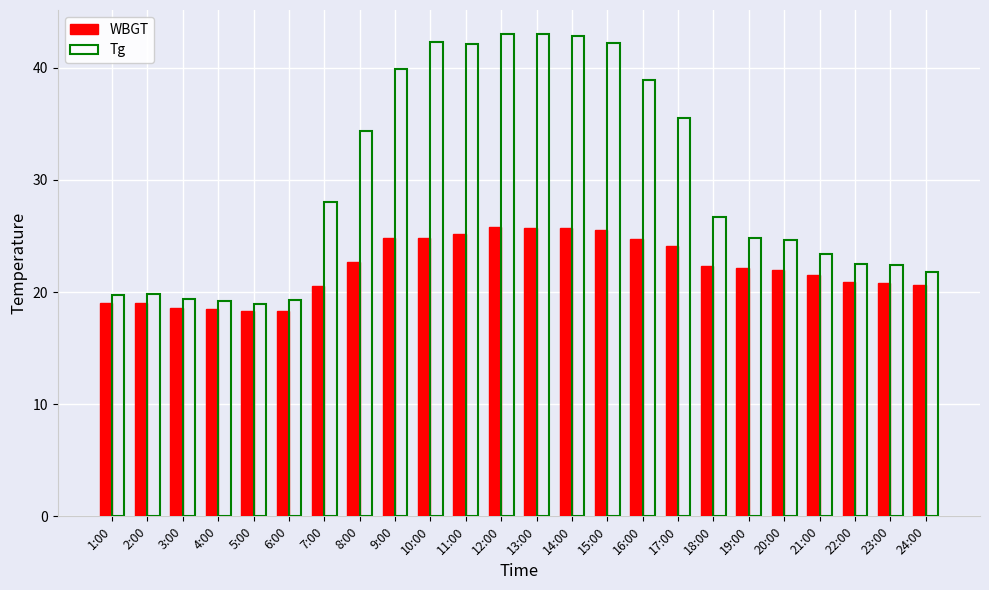

What is the sum of the Tg values at 22:00 and 19:00?

47.3